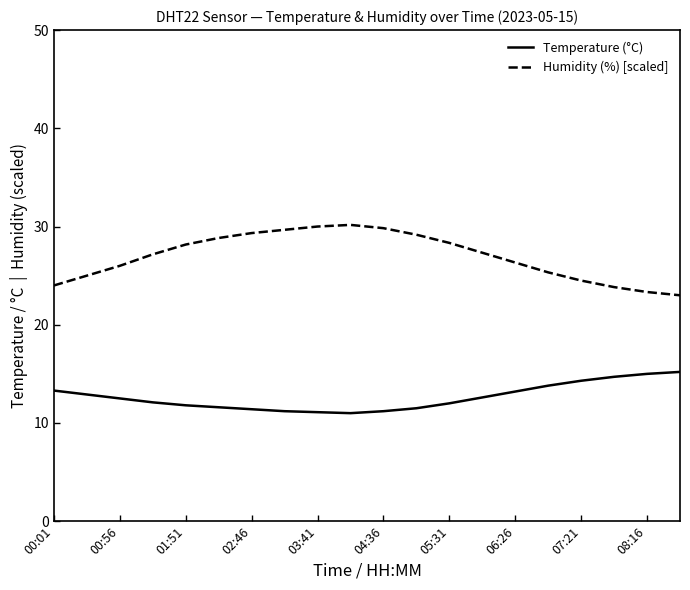

What is the maximum value shown in the chart?

30.2